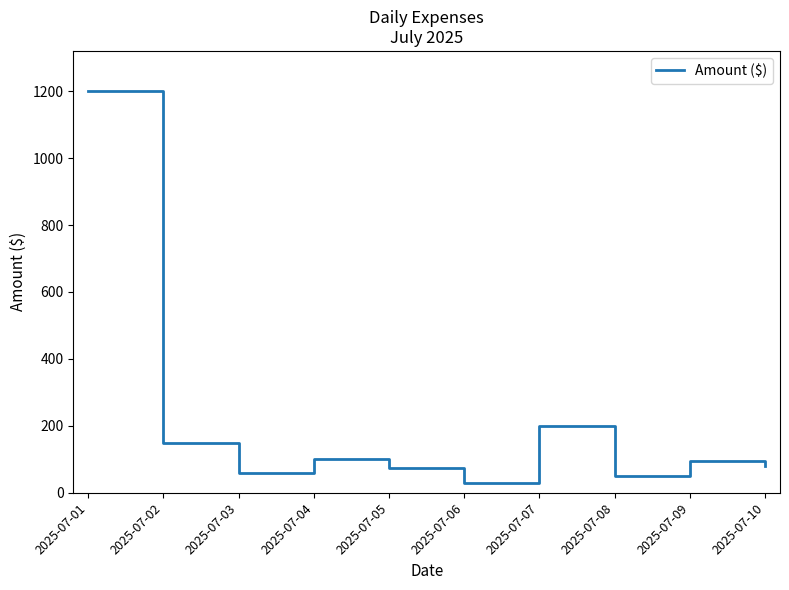

The value at 2025-07-09 is 30. True or false?

False